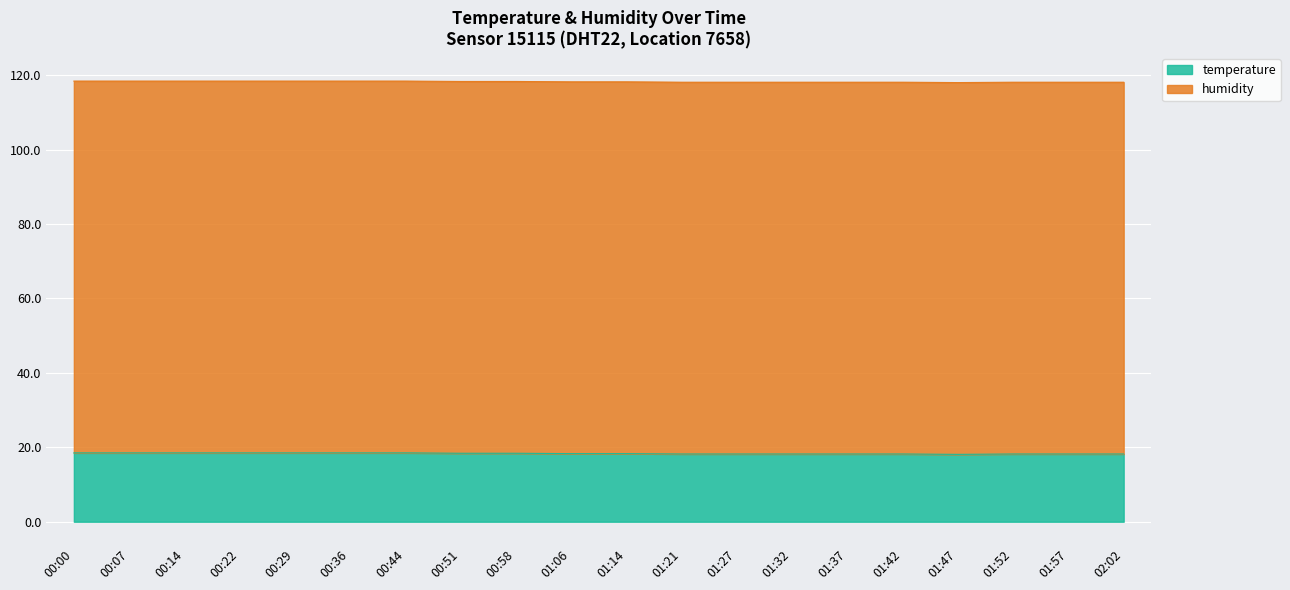

What is the lowest value of the temperature series?

18.1